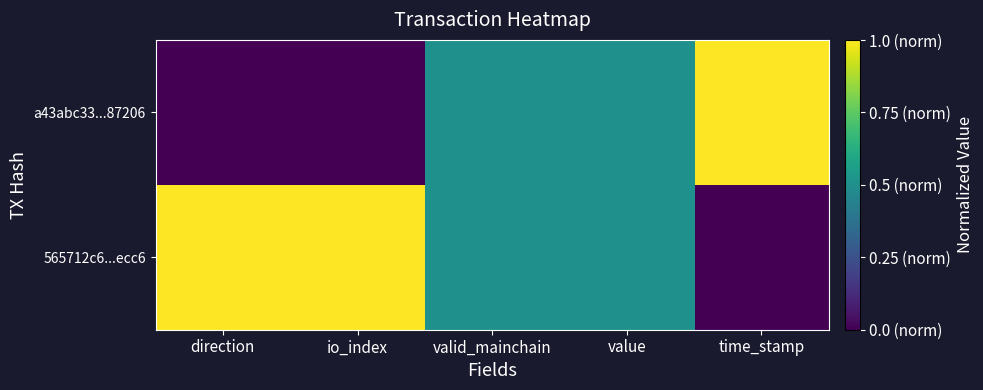

Rank the series at valid_mainchain from lowest to highest value.

a43abc33...87206, 565712c6...ecc6